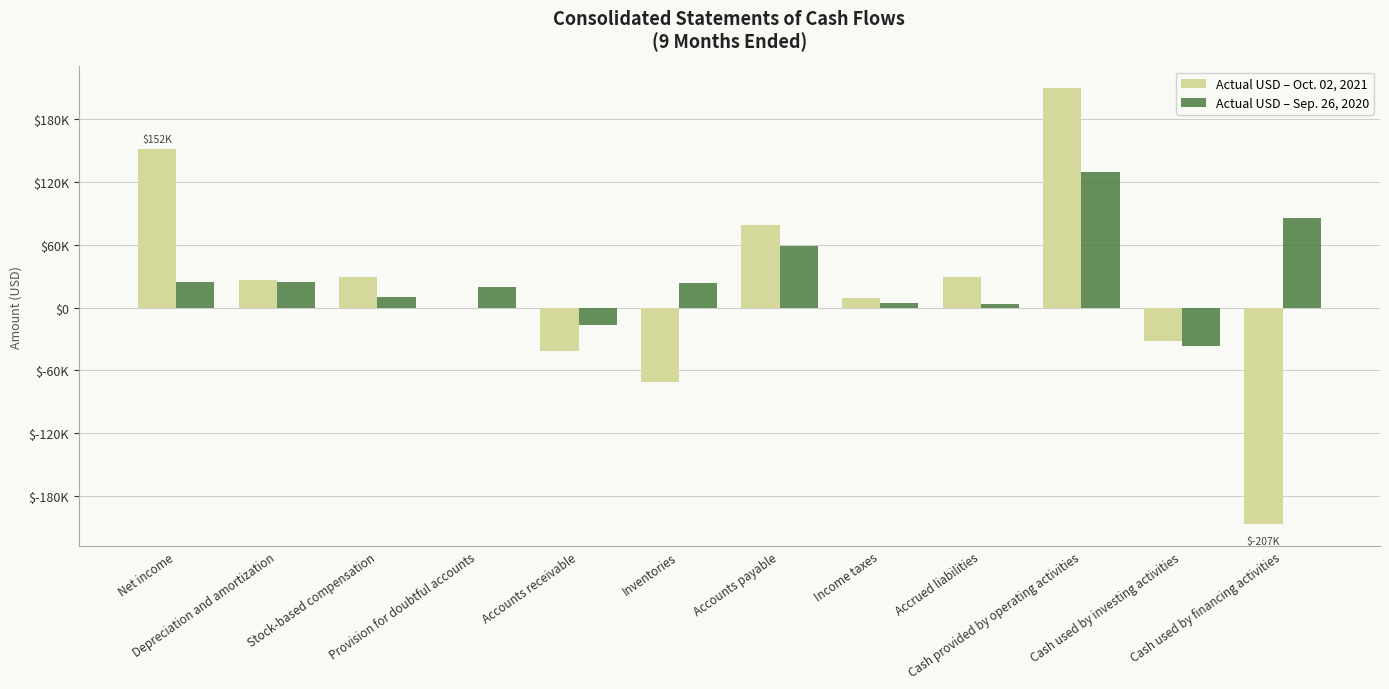

What is the label of the 4th bar from the left?

Provision for doubtful accounts